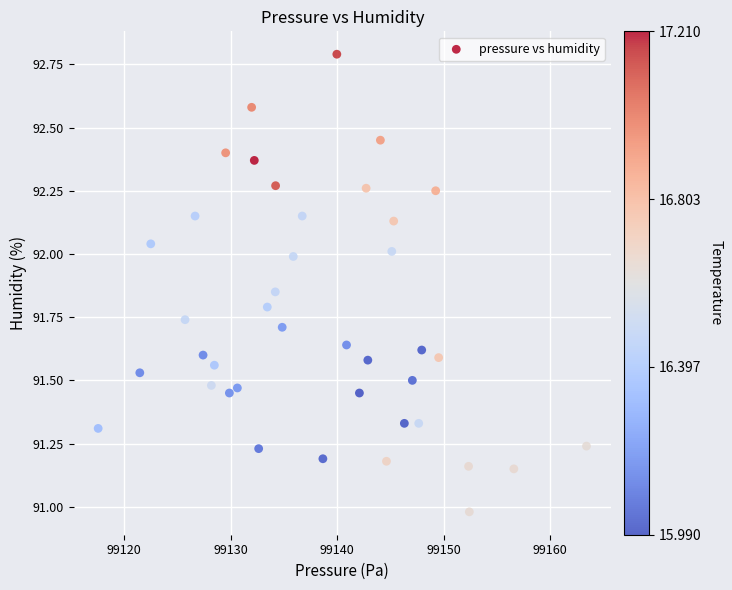

What is the range of Y values (max minus min)?

1.8